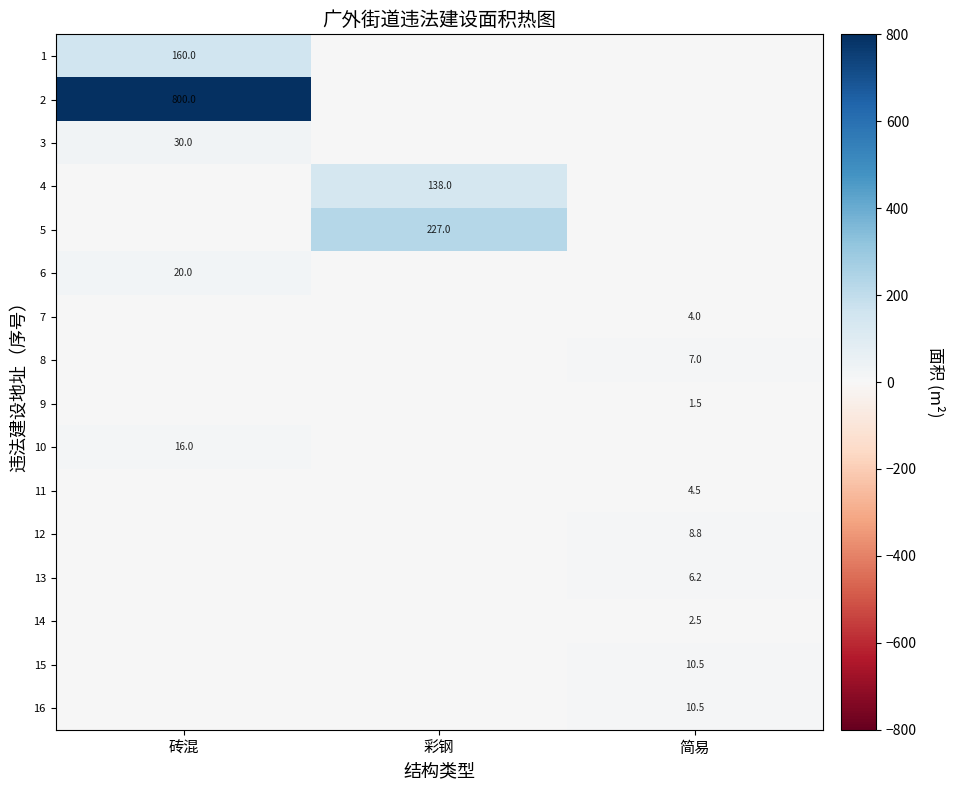

True or false: 14 has a value of 2.5 at 简易.

True